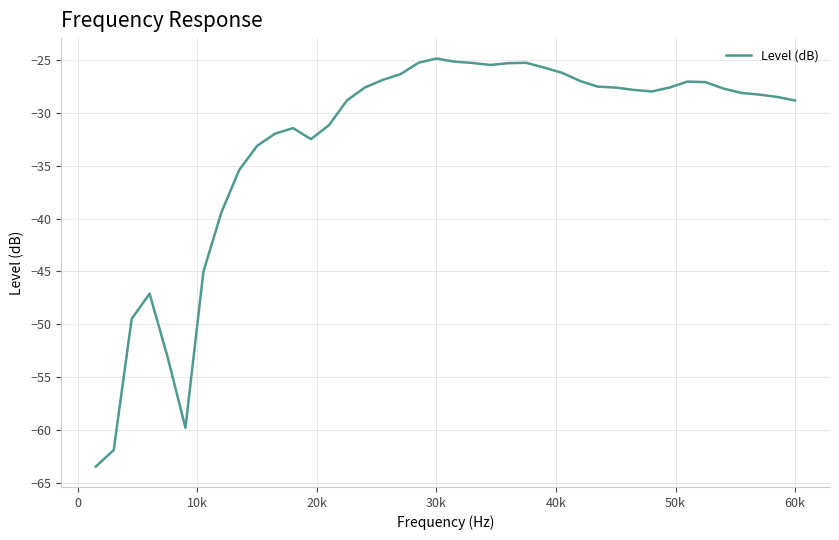

What is the difference between the maximum and minimum values?

38.6